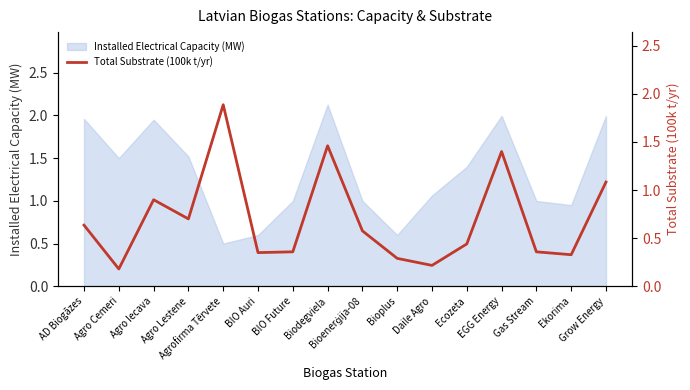

Which label corresponds to the largest value in the chart?

Agrofirma Tērvete